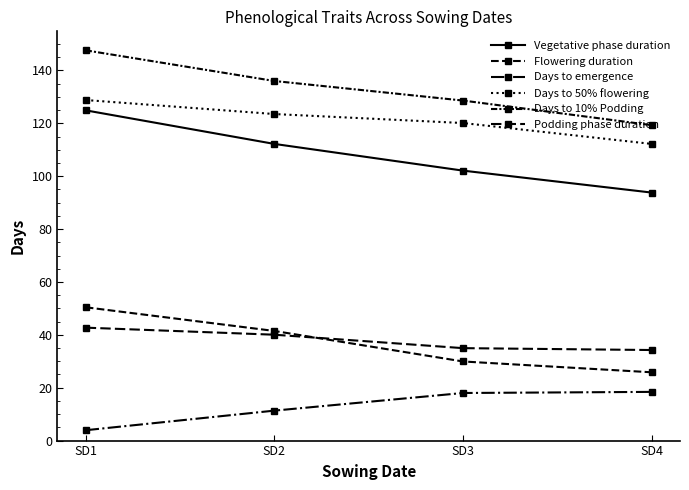

What is the difference between the maximum and minimum values in the Days to 10% Podding series?

28.3